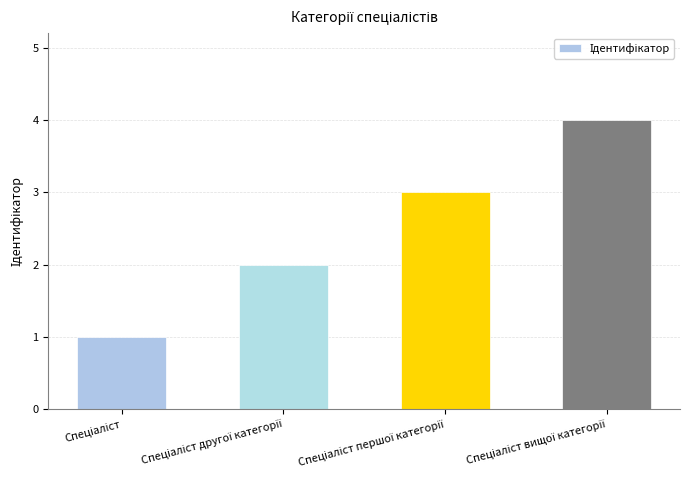

What is the maximum value shown in the chart?

4